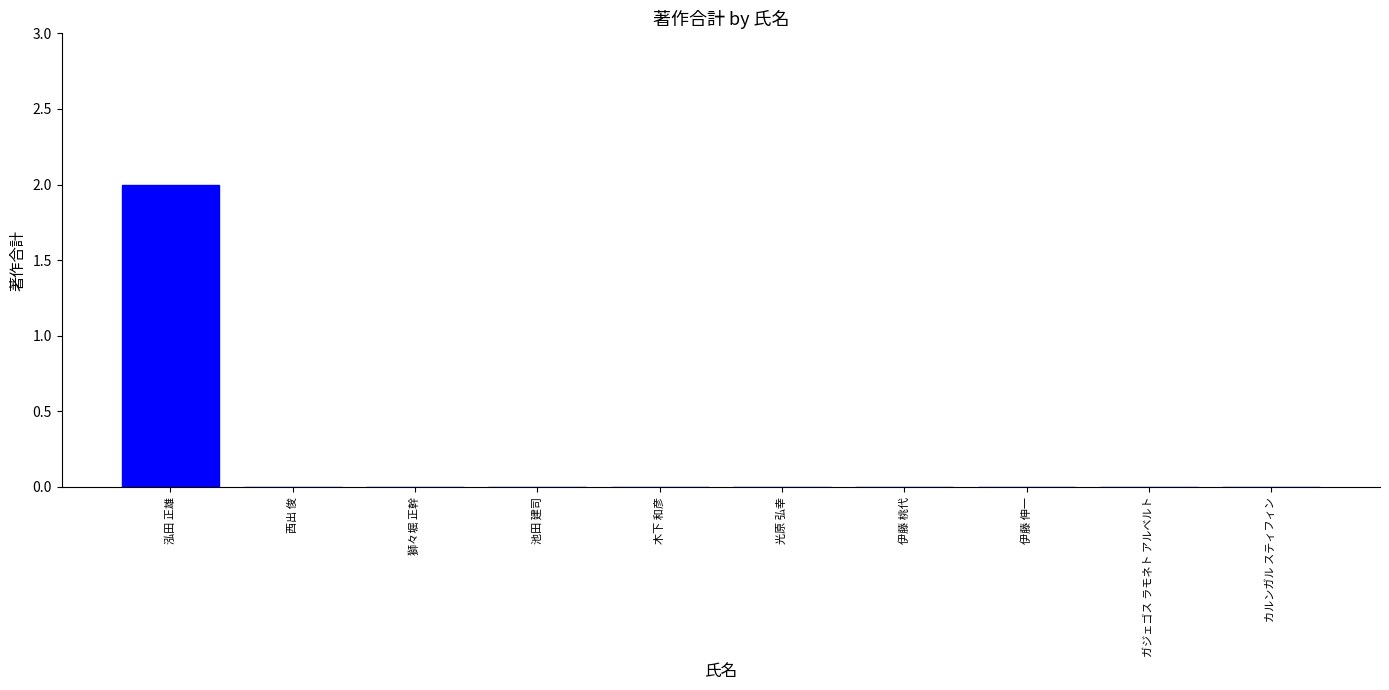

The value at 木下 和彦 is 0. True or false?

True